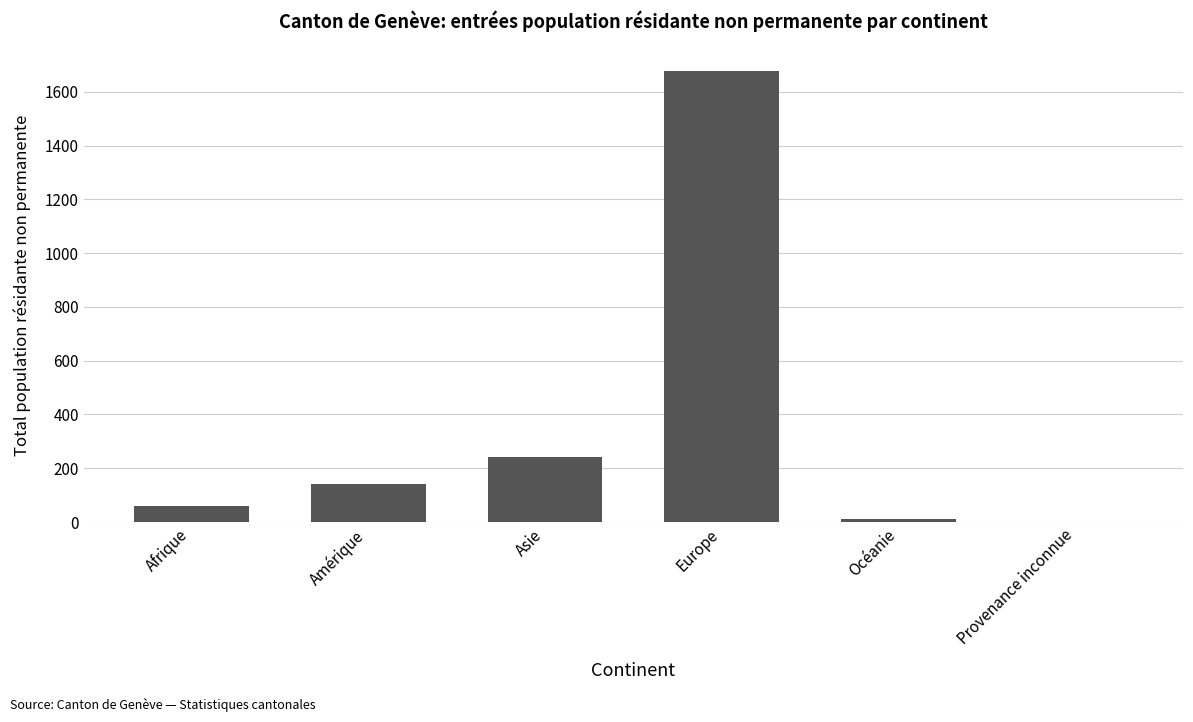

Which category has the highest value across all series?

Europe